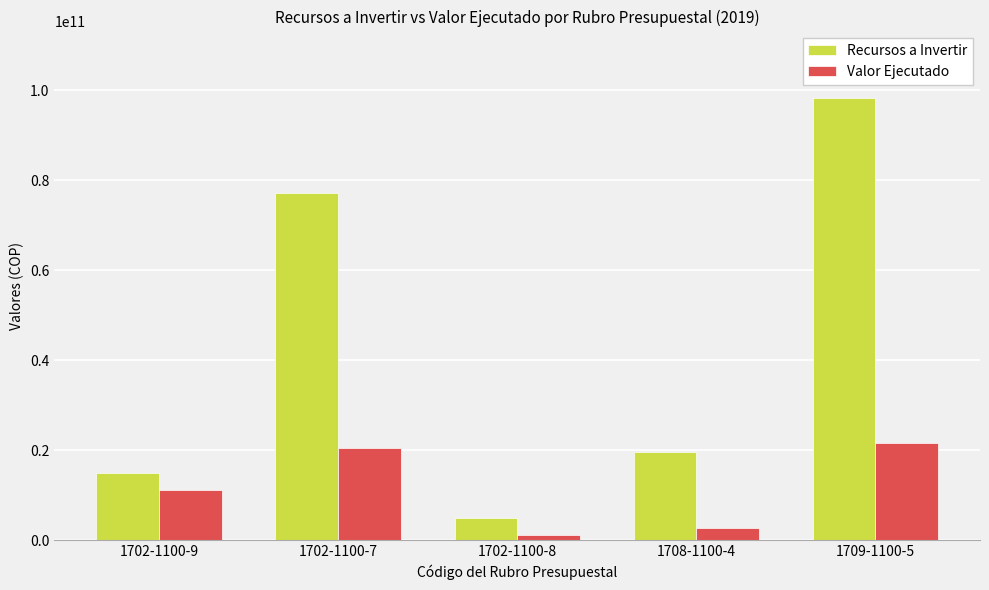

What is the lowest value of the Valor Ejecutado series?

1017437621